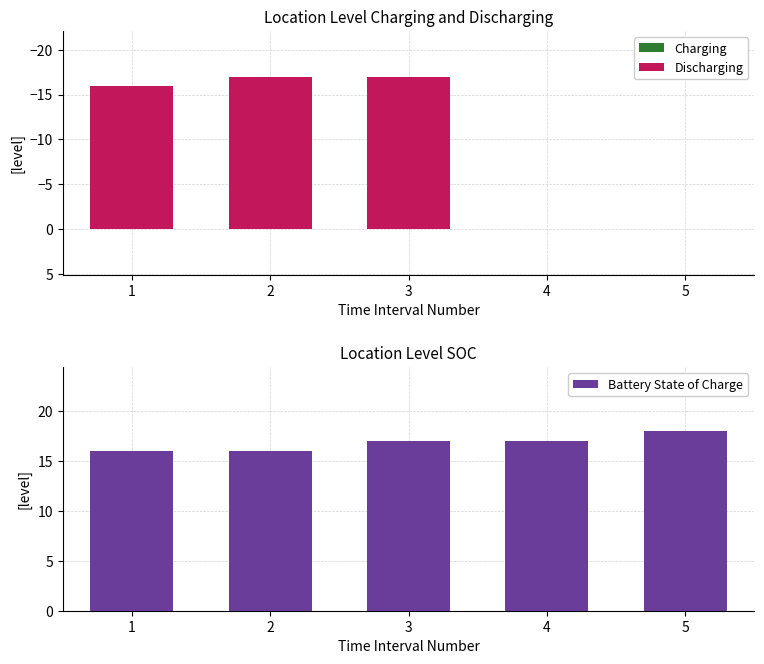

Is the value of Discharging at 4 greater than the value of Charging at 4?

No